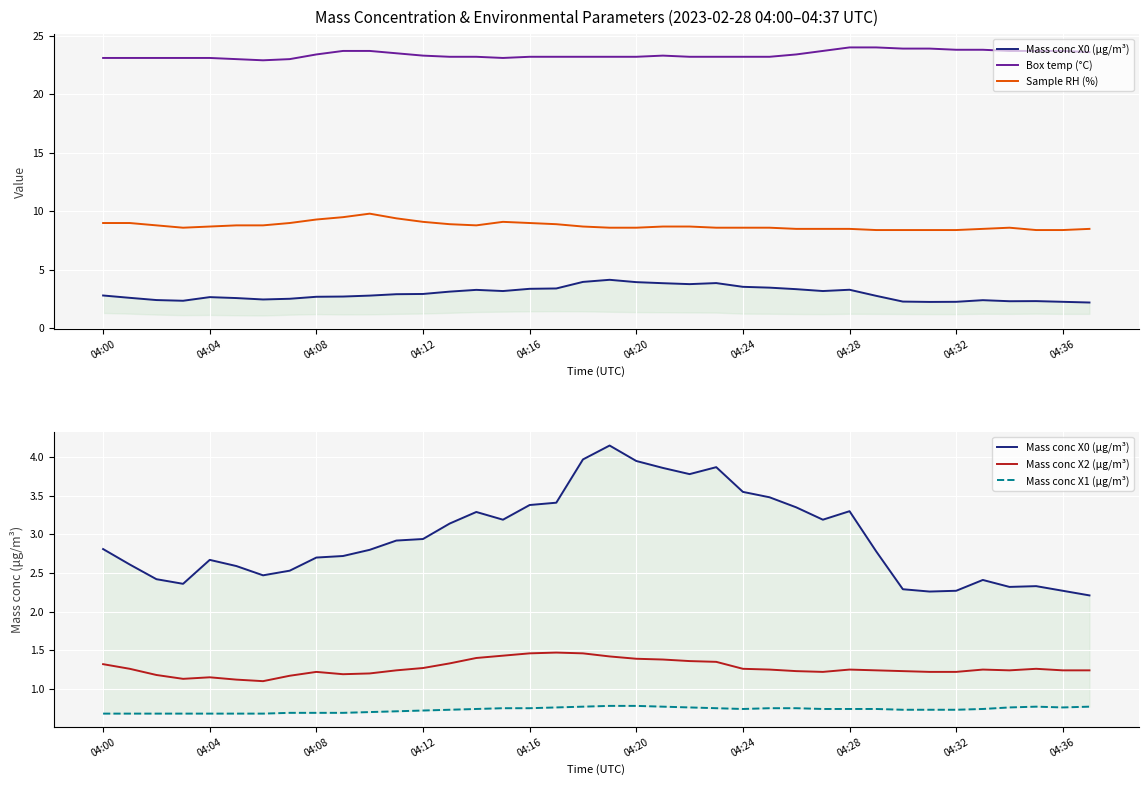

What are all the series names shown in the legend?

Mass conc X0 (μg/m³), Box temp (°C), Sample RH (%), Mass conc X2 (μg/m³), Mass conc X1 (μg/m³)